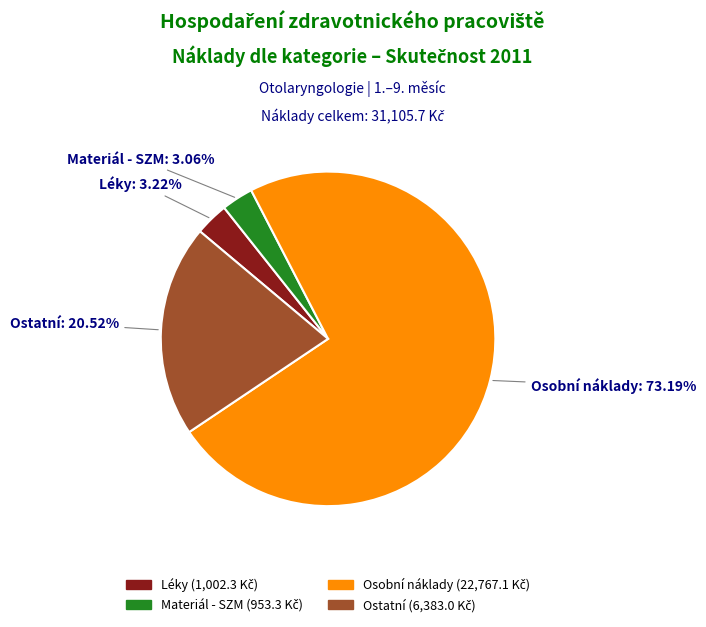

To the nearest percent, what is the average slice percentage?

25%